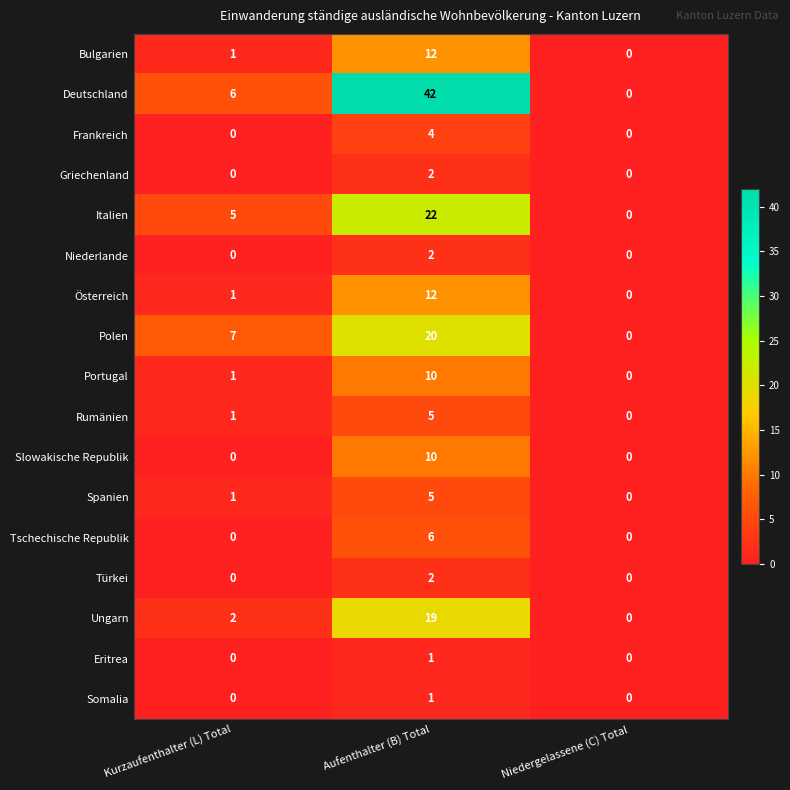

Which series has the widest spread of values?

Deutschland